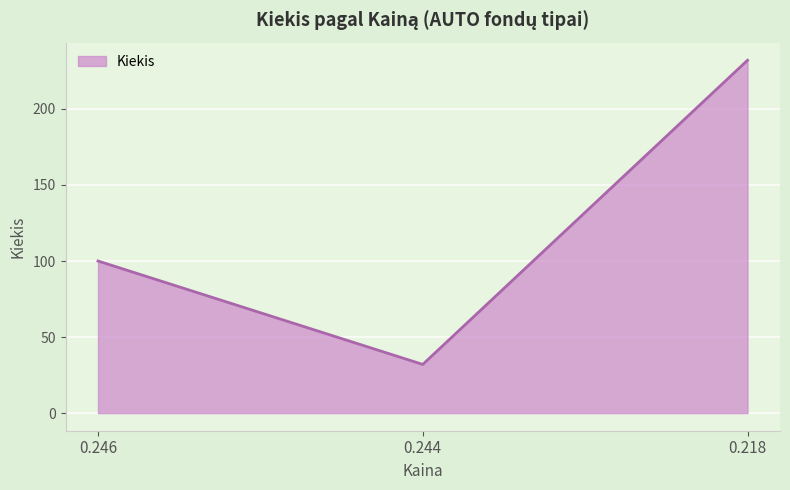

What is the sum of the values at 0.218 and 0.244?

264